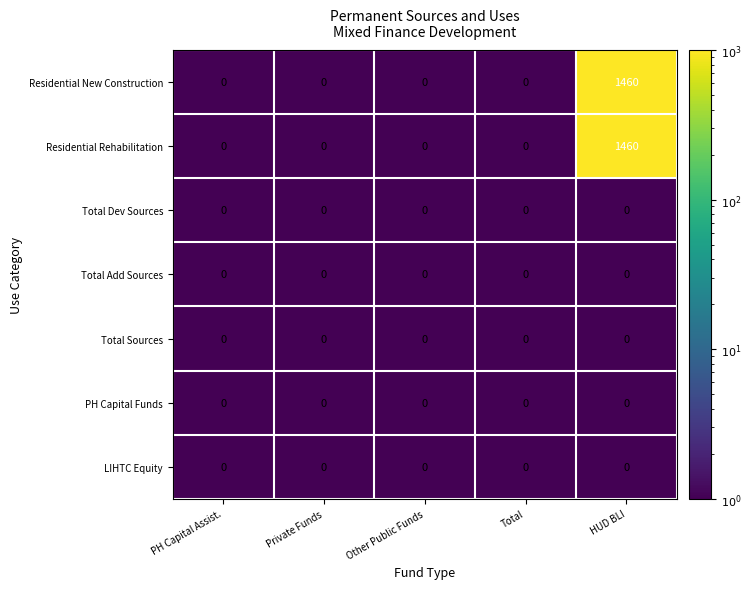

The value of Residential New Construction at Other Public Funds is 0. True or false?

True